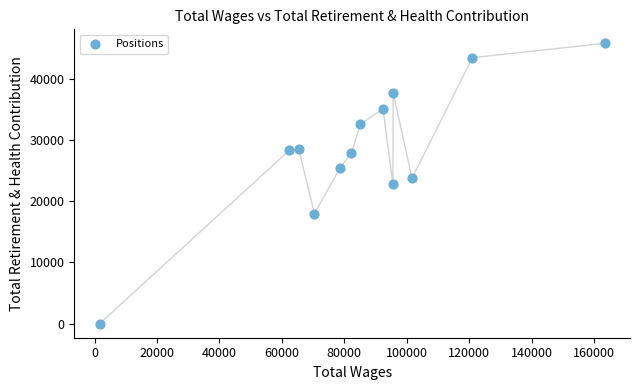

What is the range of Y values (max minus min)?

45801